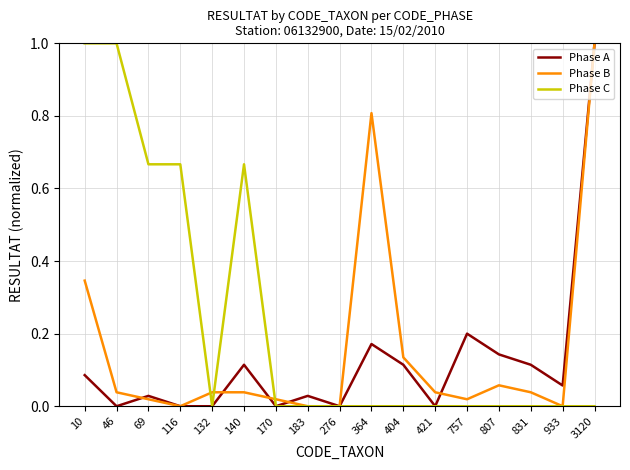

List the series in order of their overall mean, highest first.

Phase C, Phase B, Phase A